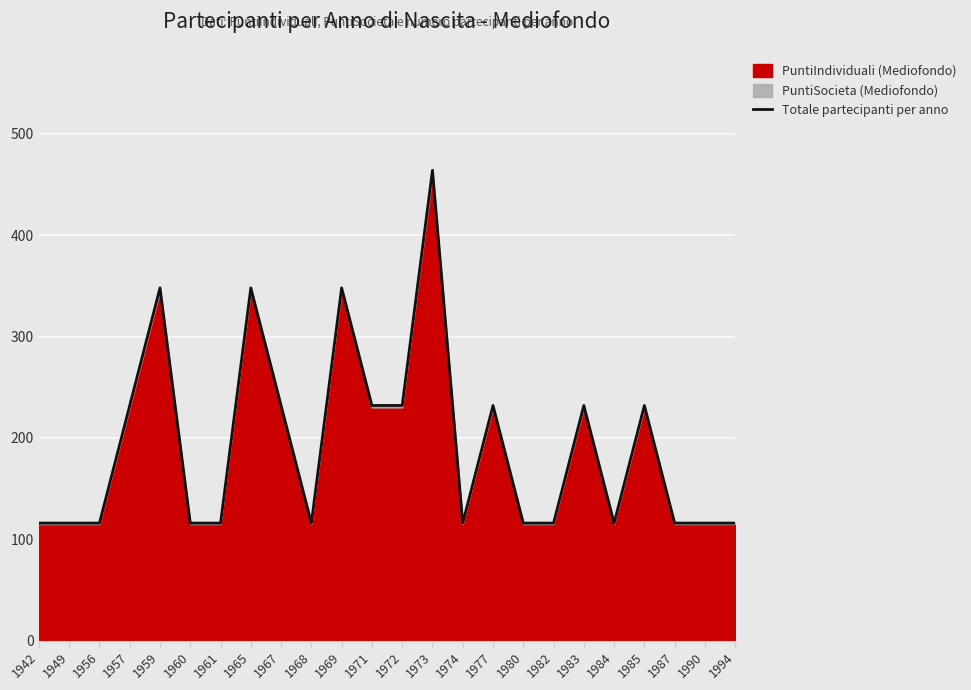

Where is the data nearest to the value 290?

1957